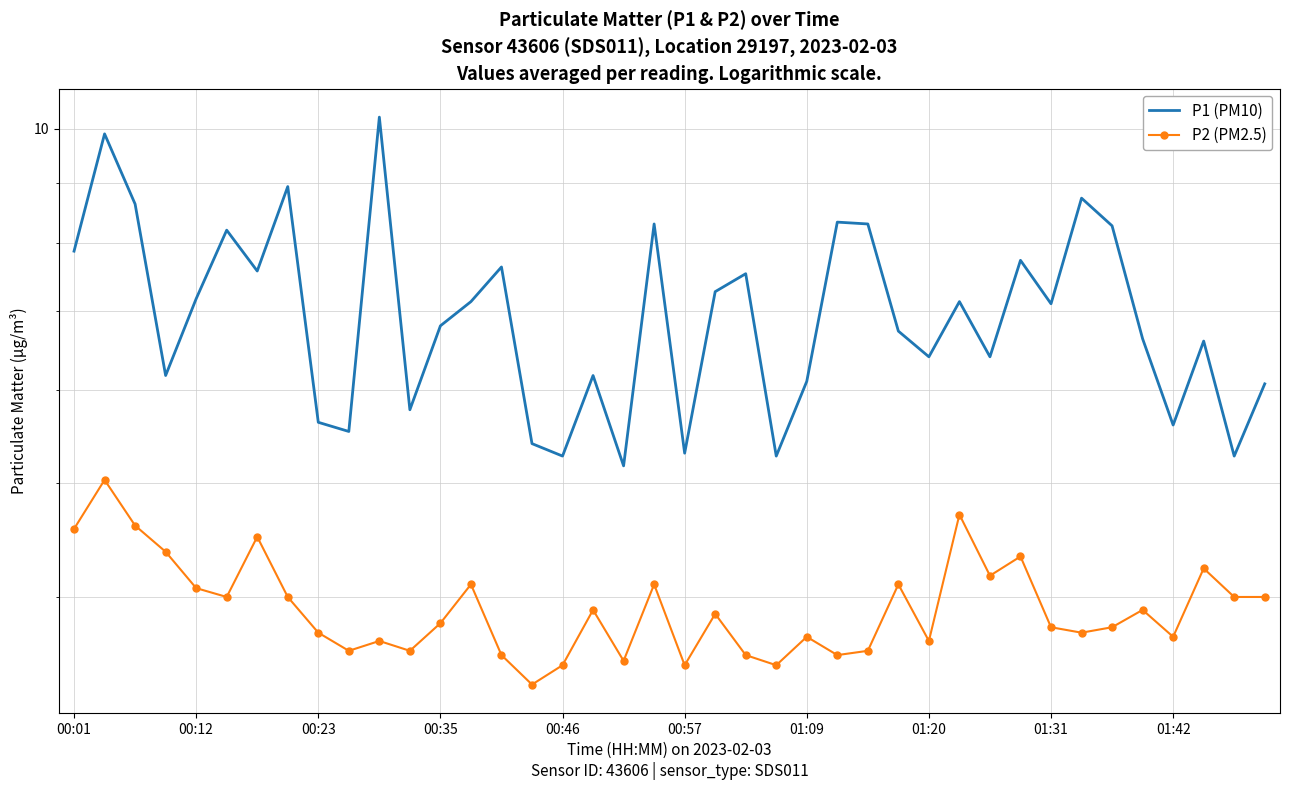

Does the chart have visible grid lines?

Yes